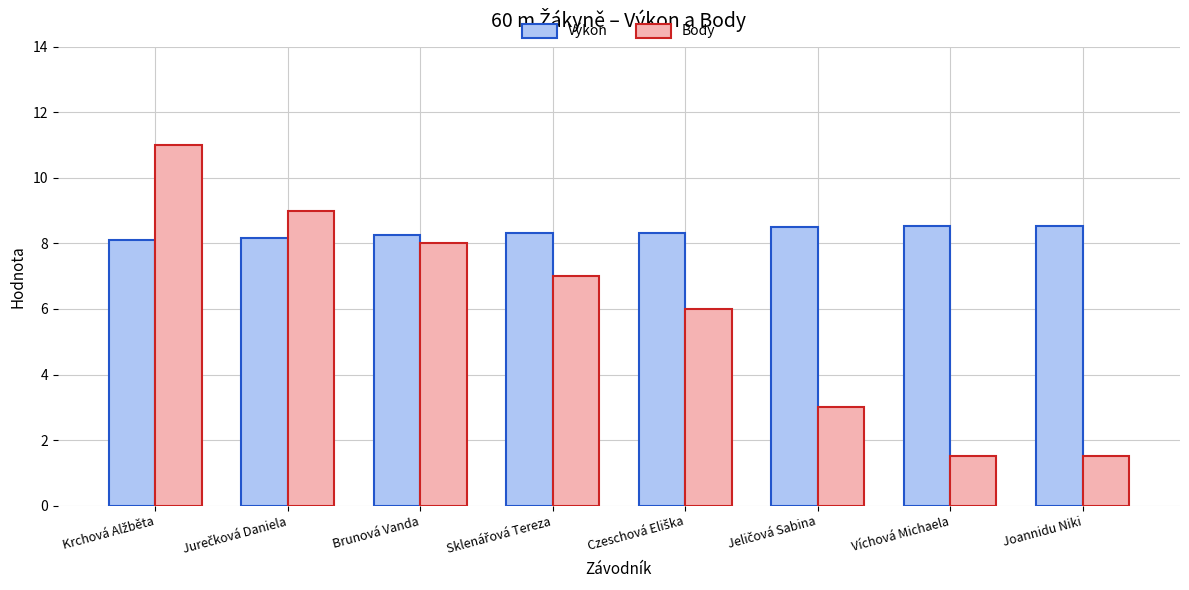

Is it true that Body equals 3.7 at Brunová Vanda?

False